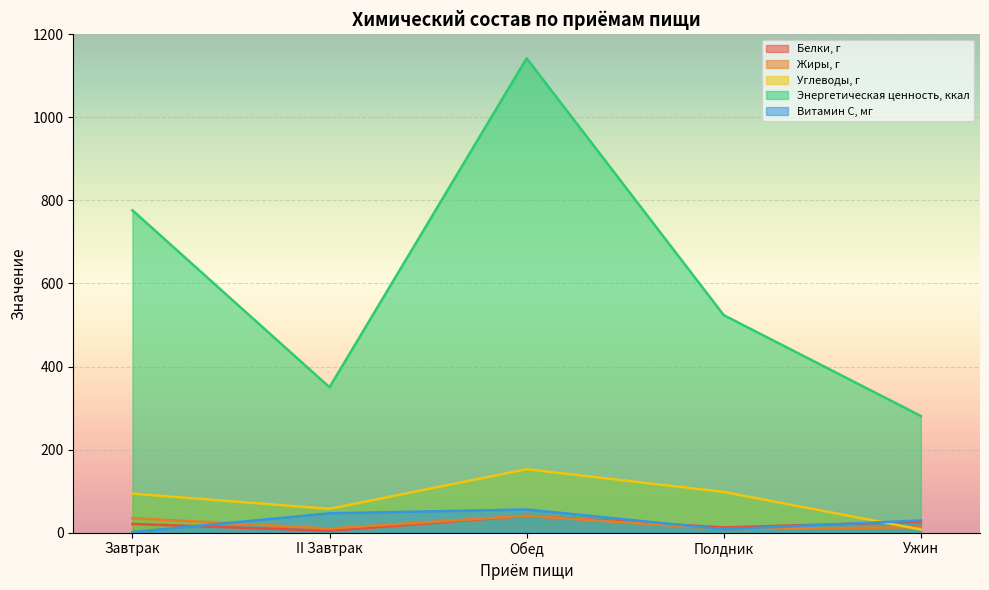

Does the chart display data point markers on the line(s)?

No